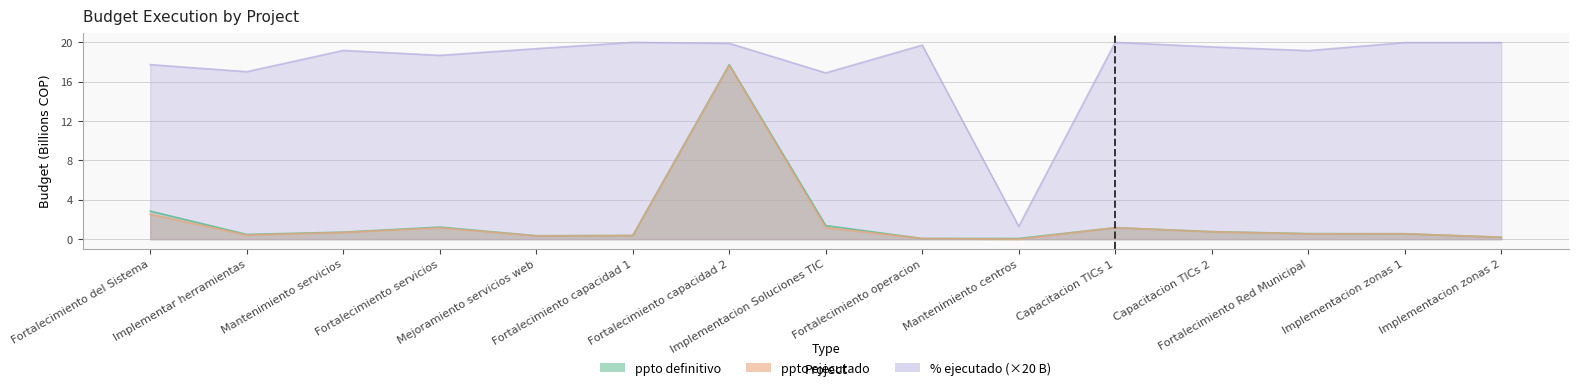

True or false: ppto_definitivo has more than 0 points higher than both neighbors.

True